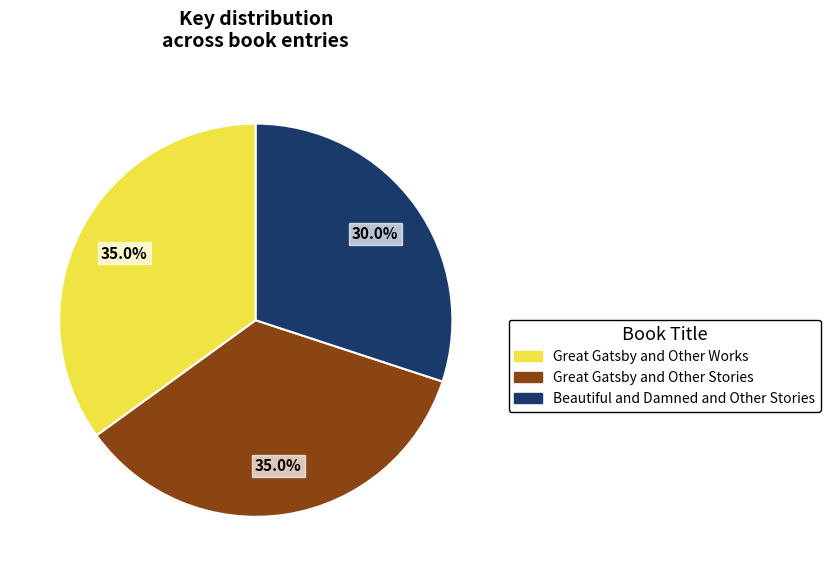

To the nearest percent, what is the combined percentage of Beautiful and Damned and Other Stories and Great Gatsby and Other Stories?

65%